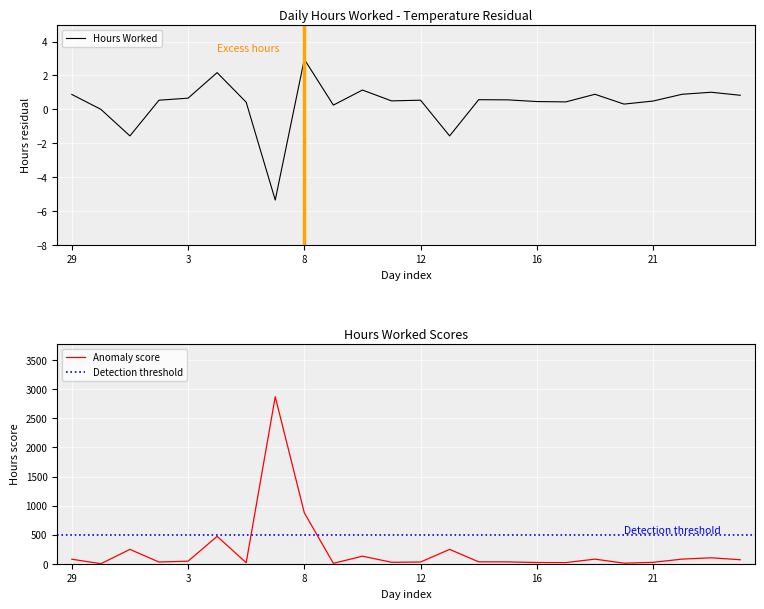

Reading right to left, extract all data points from this chart.

24=0.8	23=1.0	22=0.9	21=0.5	19=0.3	18=0.9	17=0.4	16=0.5	15=0.6	14=0.6	13=-1.6	12=0.5	11=0.5	10=1.1	9=0.2	8=3.0	6=-5.4	5=0.4	4=2.2	3=0.7	2=0.5	1=-1.6	31=0.0	29=0.9